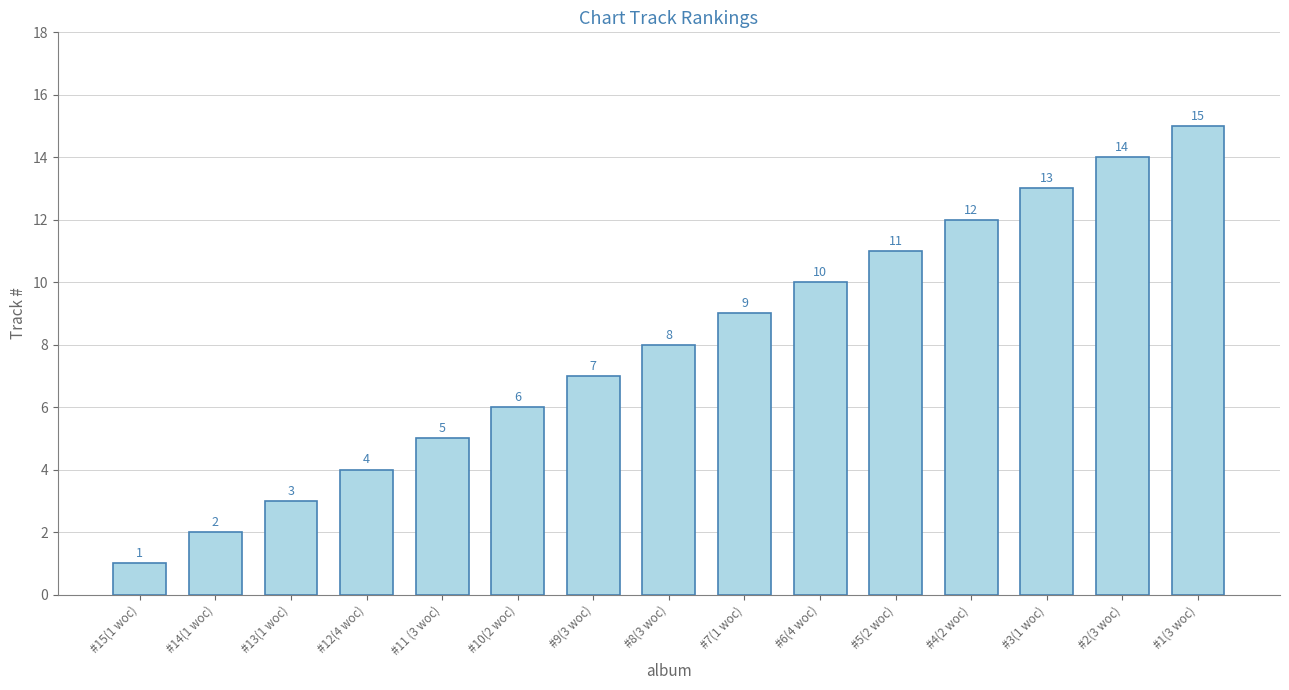

Where is the data nearest to the value 8?

#8(3 woc)